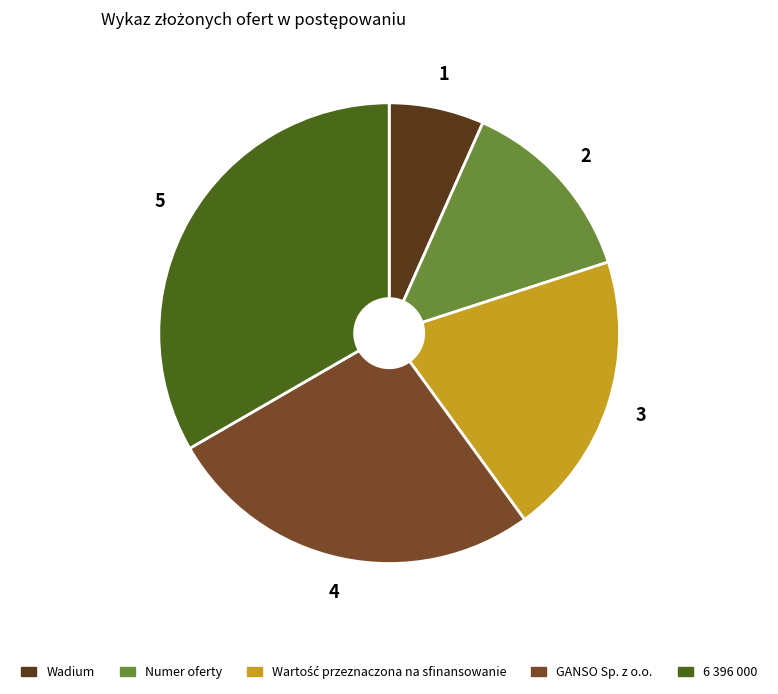

Is the sum of 6 396 000 and Numer oferty greater than half?

No